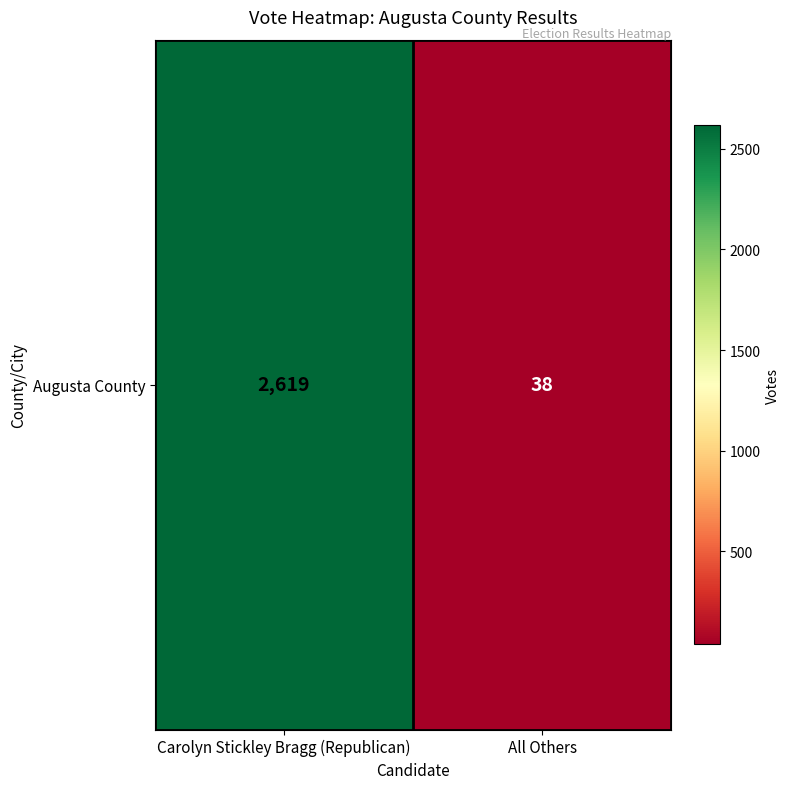

True or false: the data shows 38 at All Others.

True